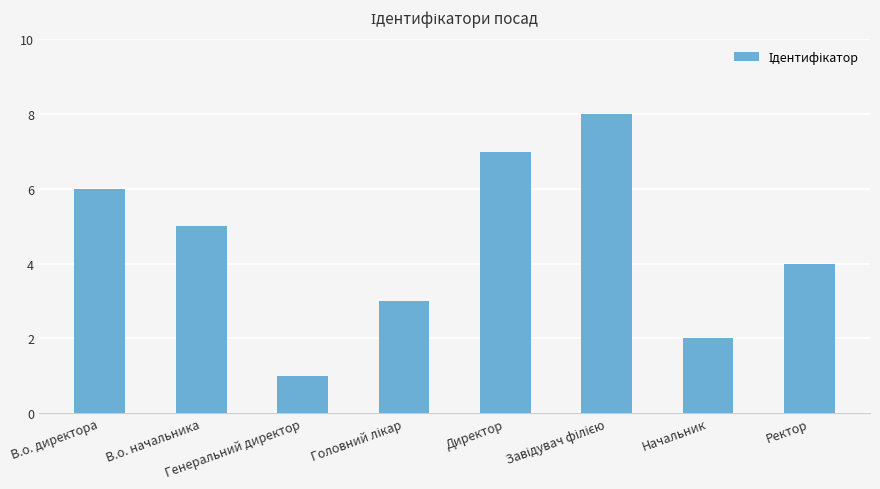

What is the difference between the second highest and second lowest values?

5